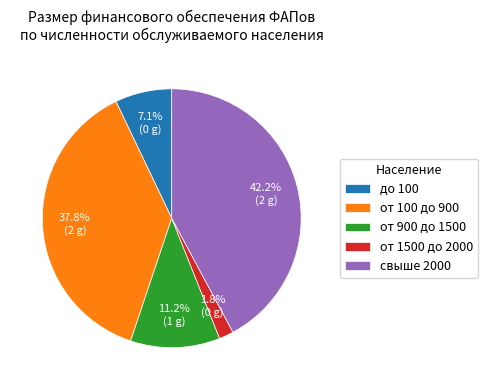

What percentage is NOT represented by свыше 2000?

57.8%